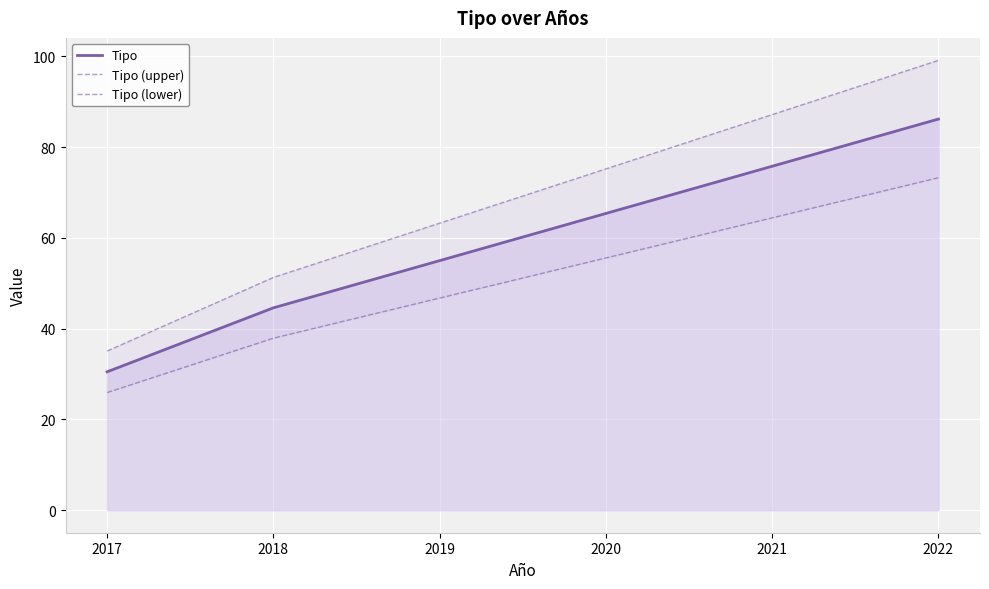

At which label does Tipo first exceed 65?

2020